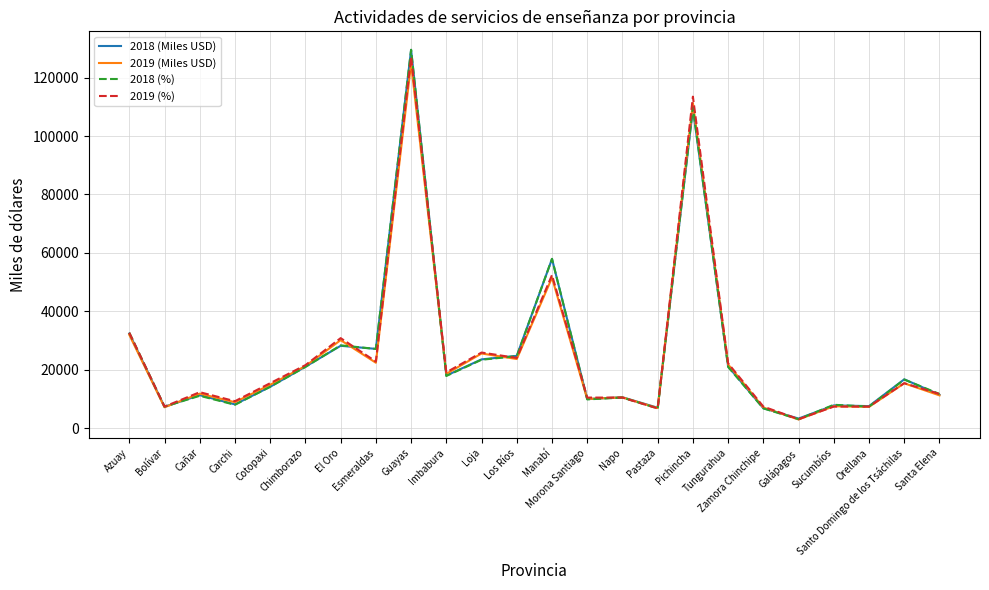

What is the greatest value displayed?

129504.0